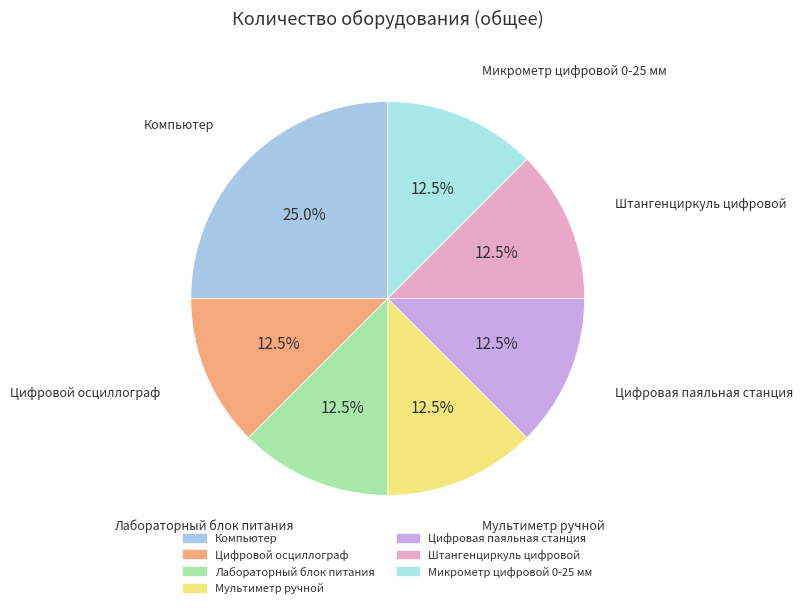

Is the sum of Цифровая паяльная станция and Микрометр цифровой 0-25 мм greater than half?

No